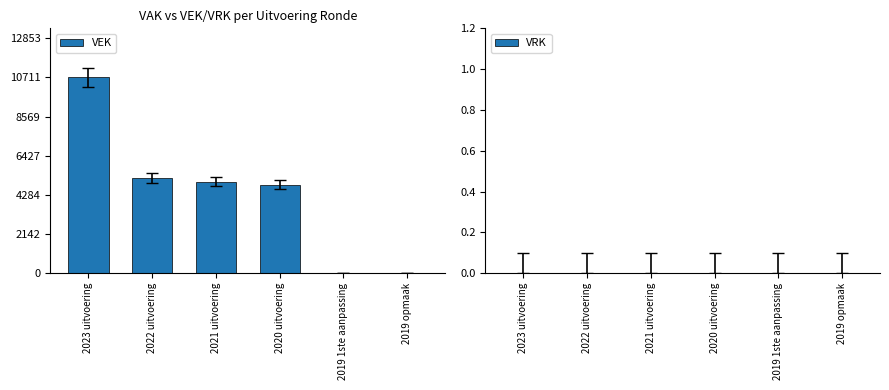

Which label corresponds to the largest value in the chart?

2023 uitvoering